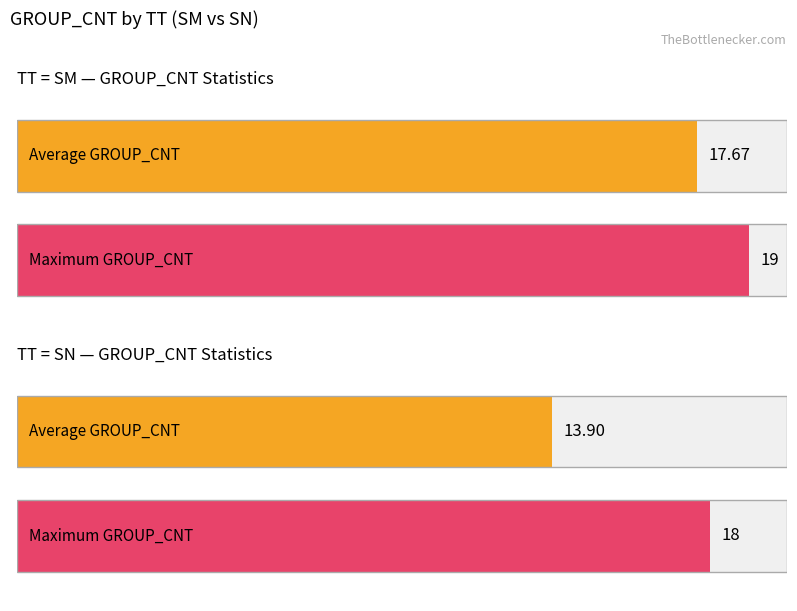

How many bars are there in each group?

2